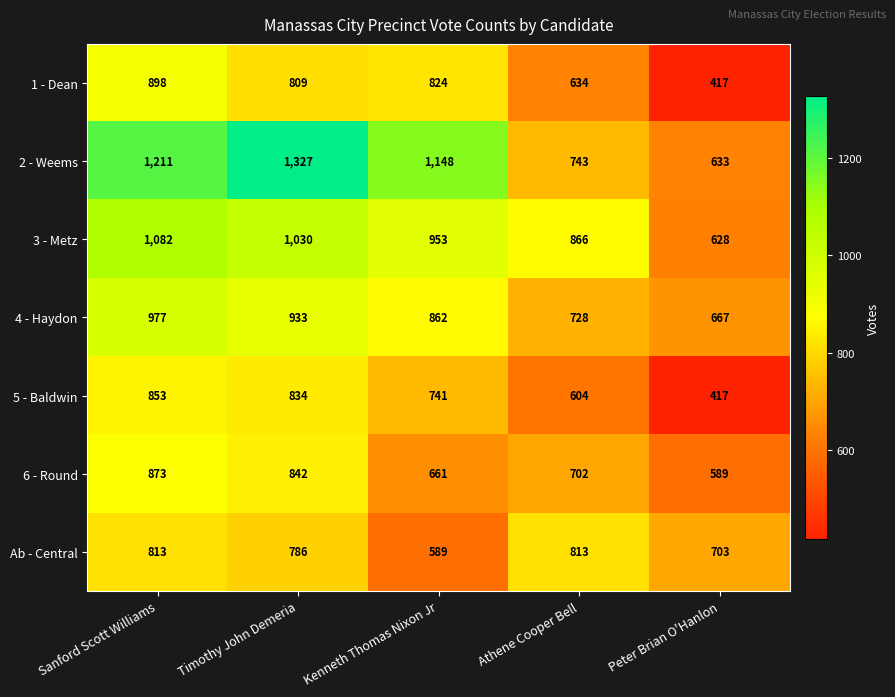

List the labels in order of 2 - Weems value, largest first.

Timothy John Demeria, Sanford Scott Williams, Kenneth Thomas Nixon Jr, Athene Cooper Bell, Peter Brian O'Hanlon